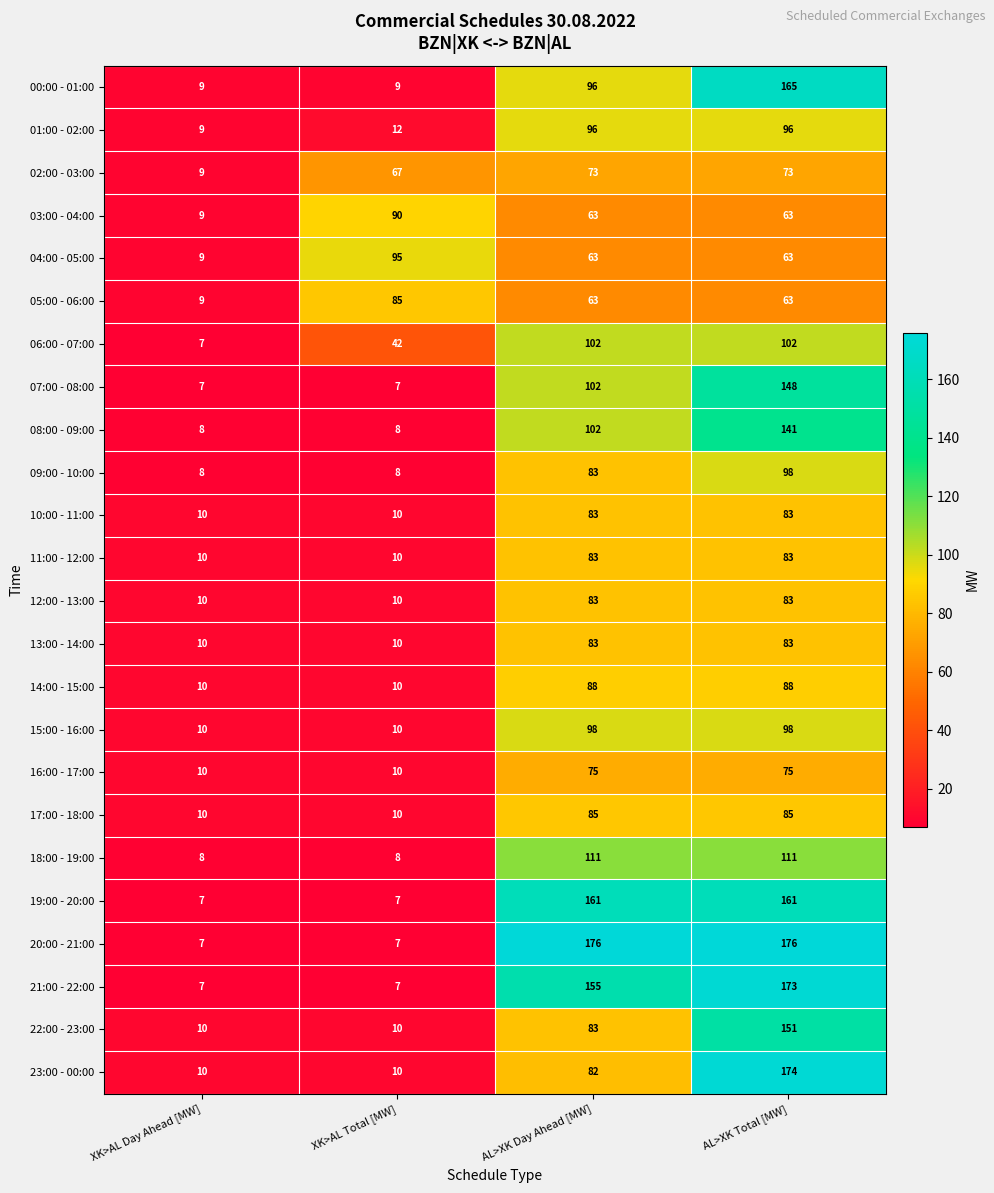

How many data points does each series have?

4